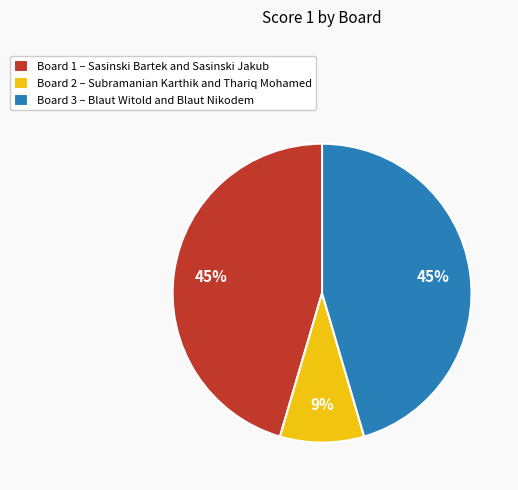

To the nearest percent, what is the difference between the Board 2 and Board 3 slice percentages?

36%